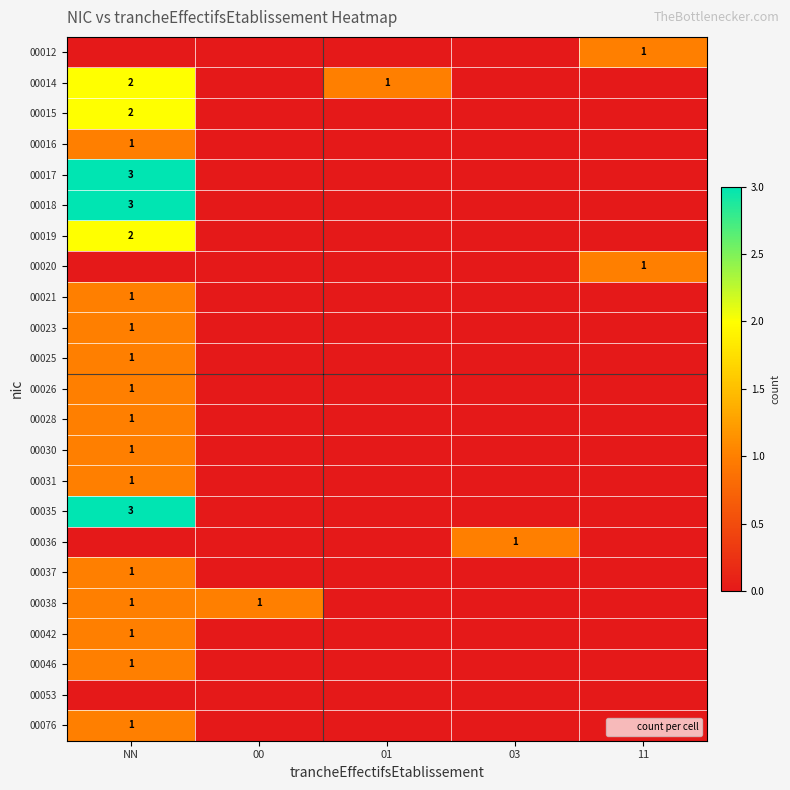

How many positive values does the 00012 series have?

1